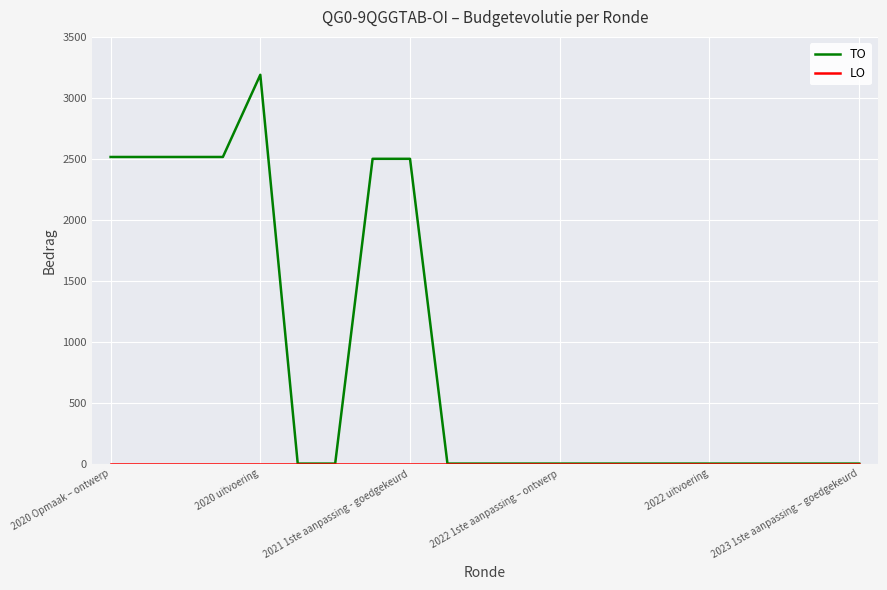

Which series has the widest spread of values?

TO